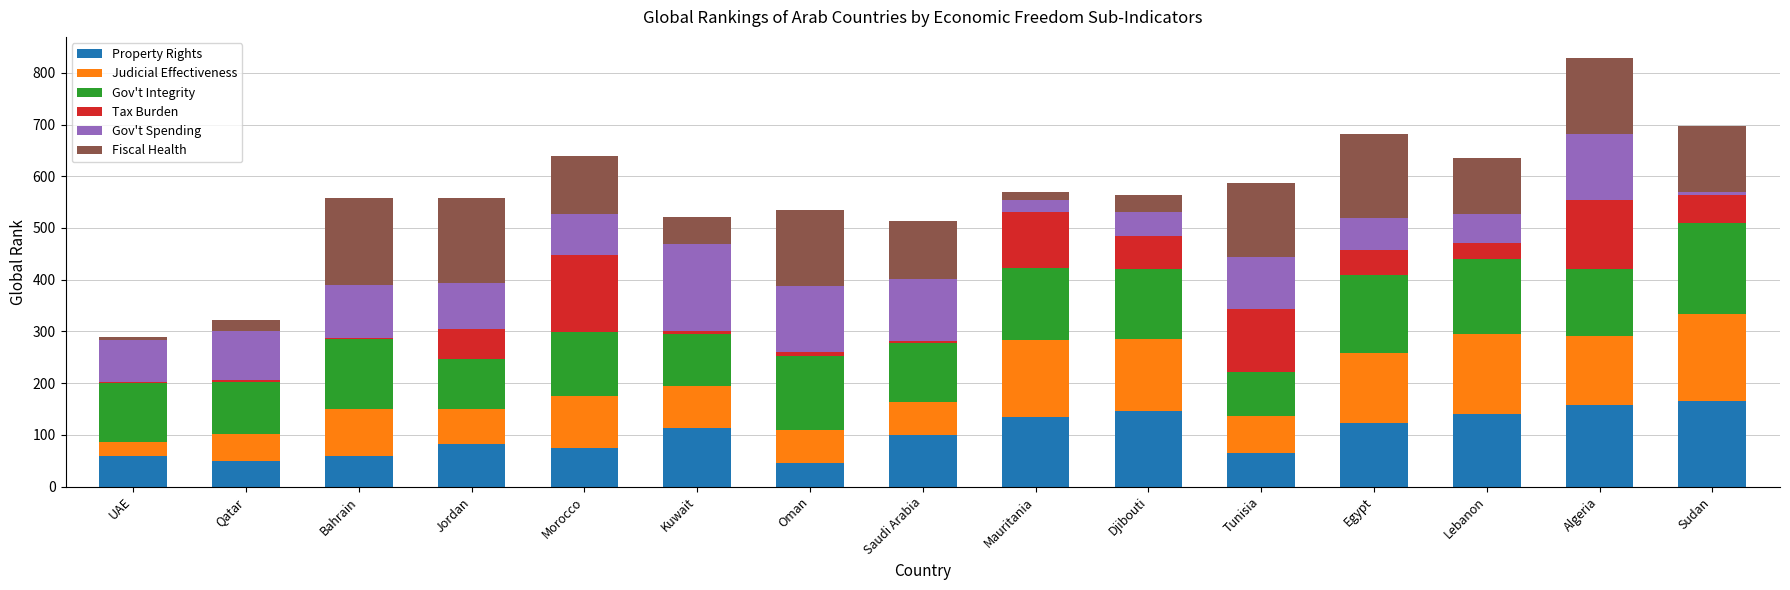

True or false: Property Rights has a value of 141 at Lebanon.

True